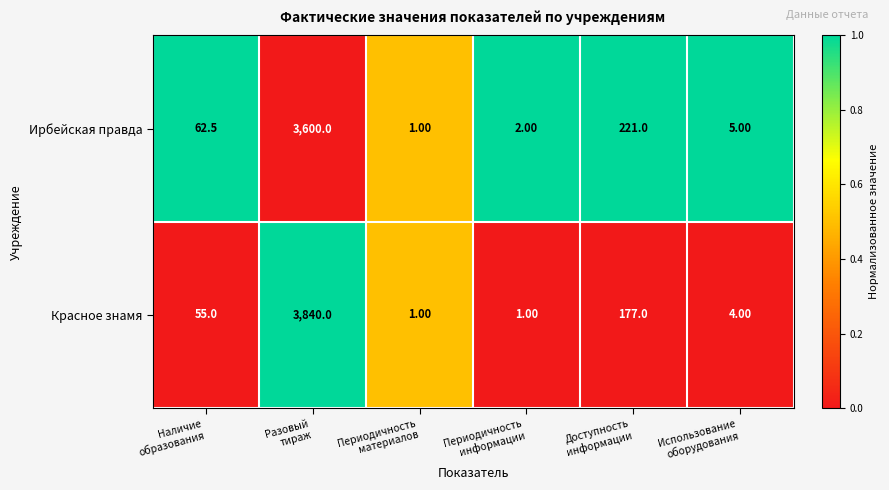

Which series has the largest range (max minus min)?

Красное знамя